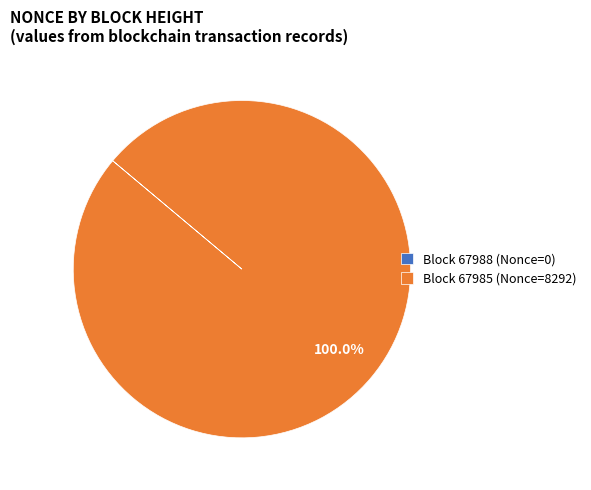

Which slice is the largest?

Block 67985 (Nonce=8292)